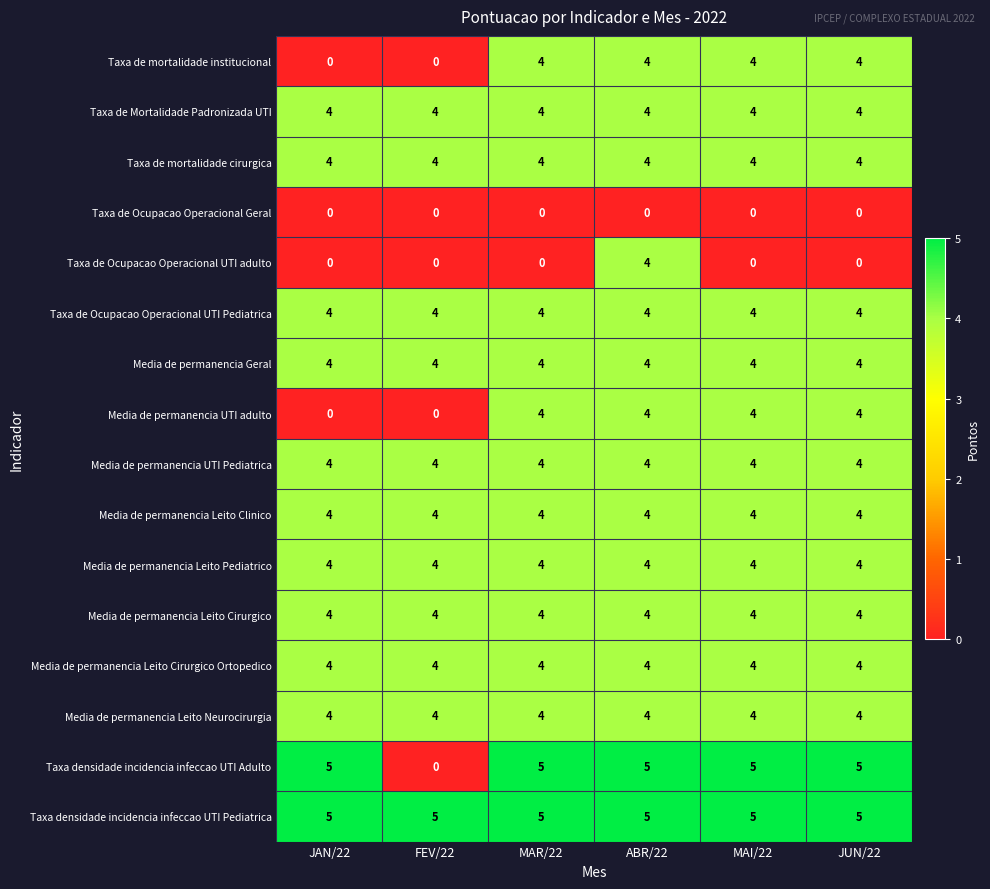

The value of Taxa de mortalidade cirurgica at ABR/22 is 2. True or false?

False